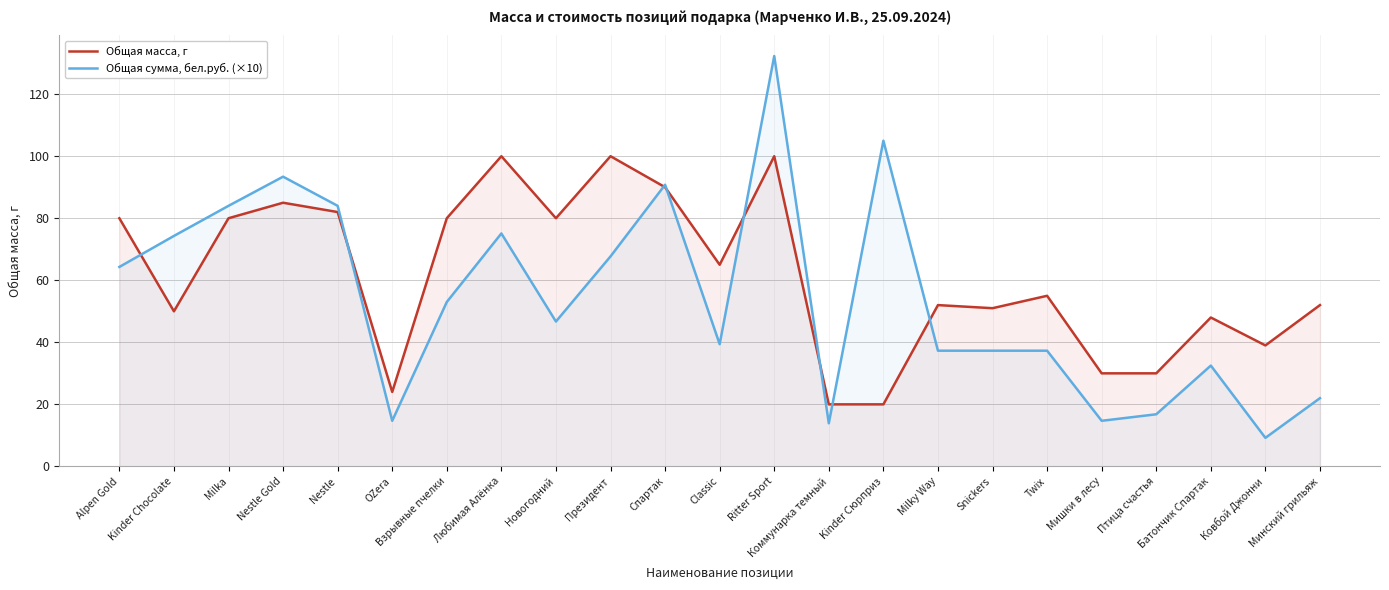

After their last crossing, which series has the higher values: Общая сумма, бел.руб. (×10) or Общая масса, г?

Общая масса, г